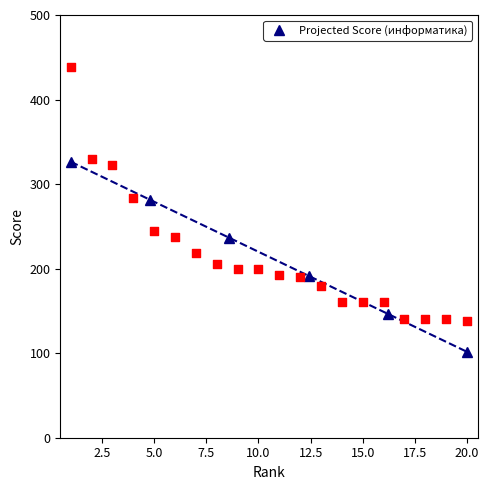

True or false: Projected Score (информатика) has more than 2 points higher than both neighbors.

False